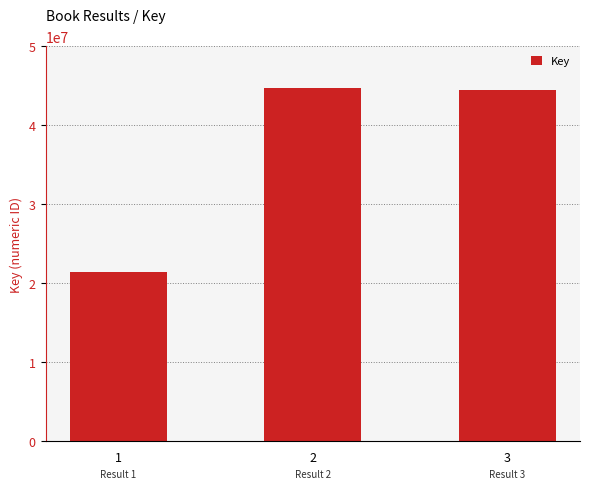

What is the difference between the values at 2 and 1?

23251851